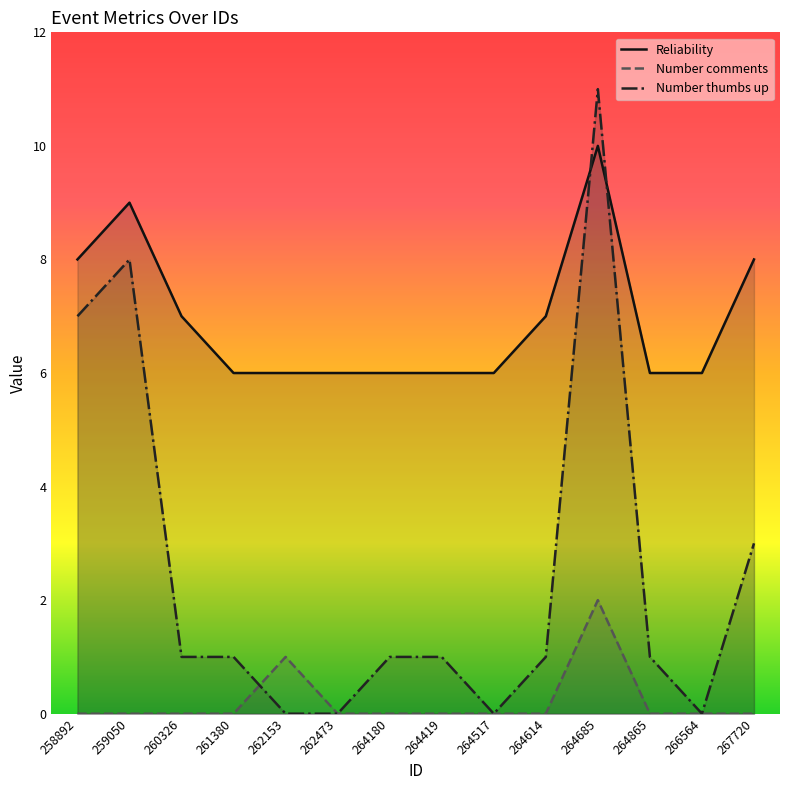

Count the number of data series in this chart.

3